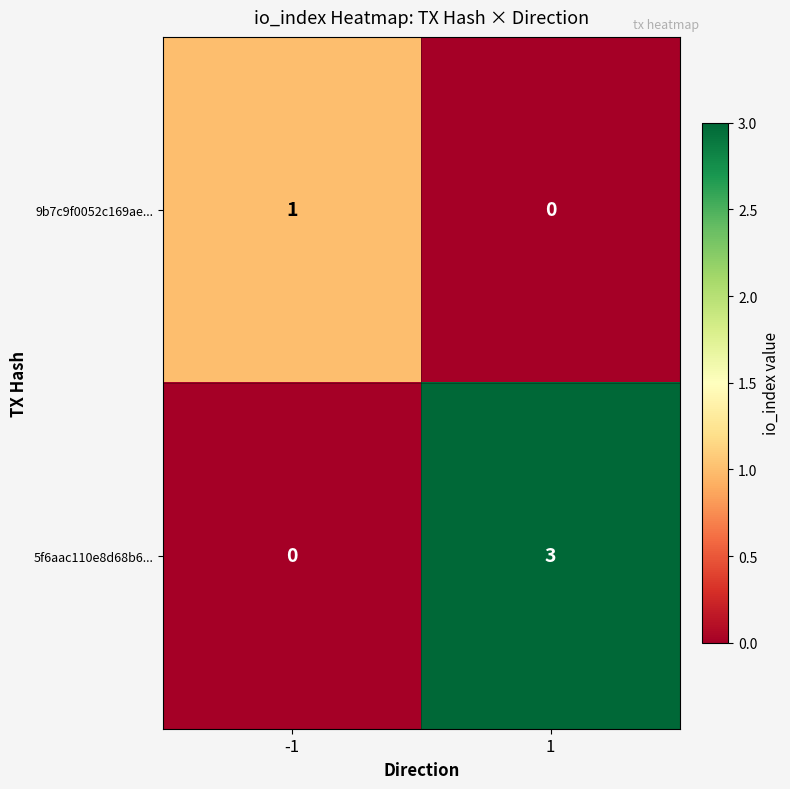

Is it true that 9b7c9f0052c169ae... equals 1 at -1?

True